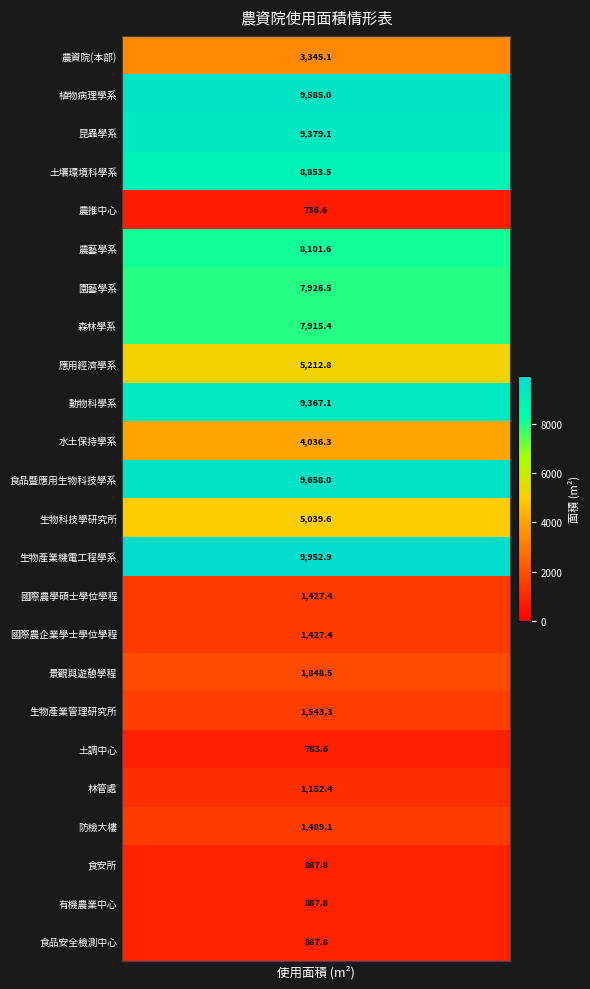

What is the ratio of the value at 8 to the value at 19?

4.5